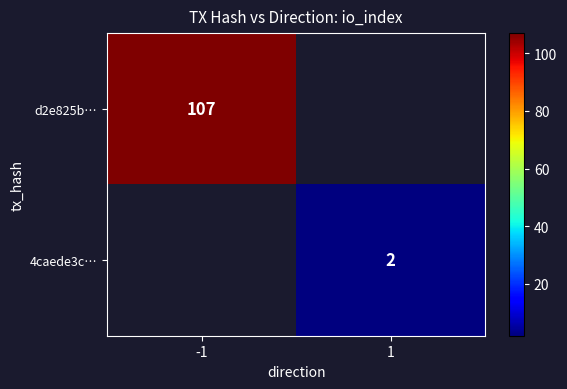

Is it true that d2e825b… equals 107 at -1?

True